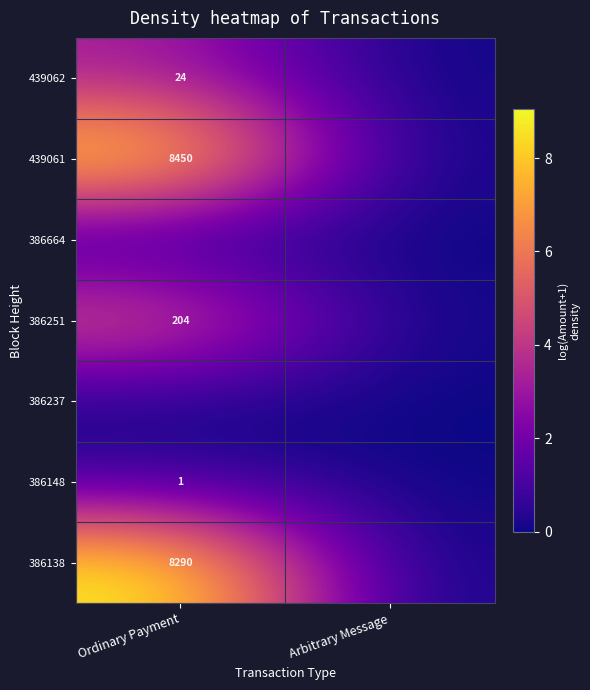

What is the difference between the highest and lowest values at Ordinary Payment?

9.0